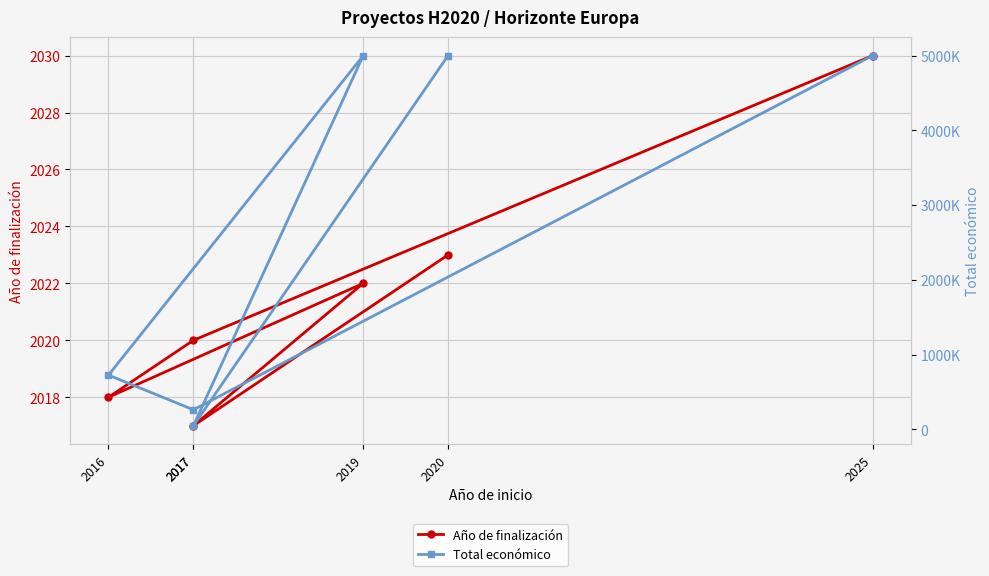

What is the sum of the Año de finalización values at 2019 and 2020?

4045